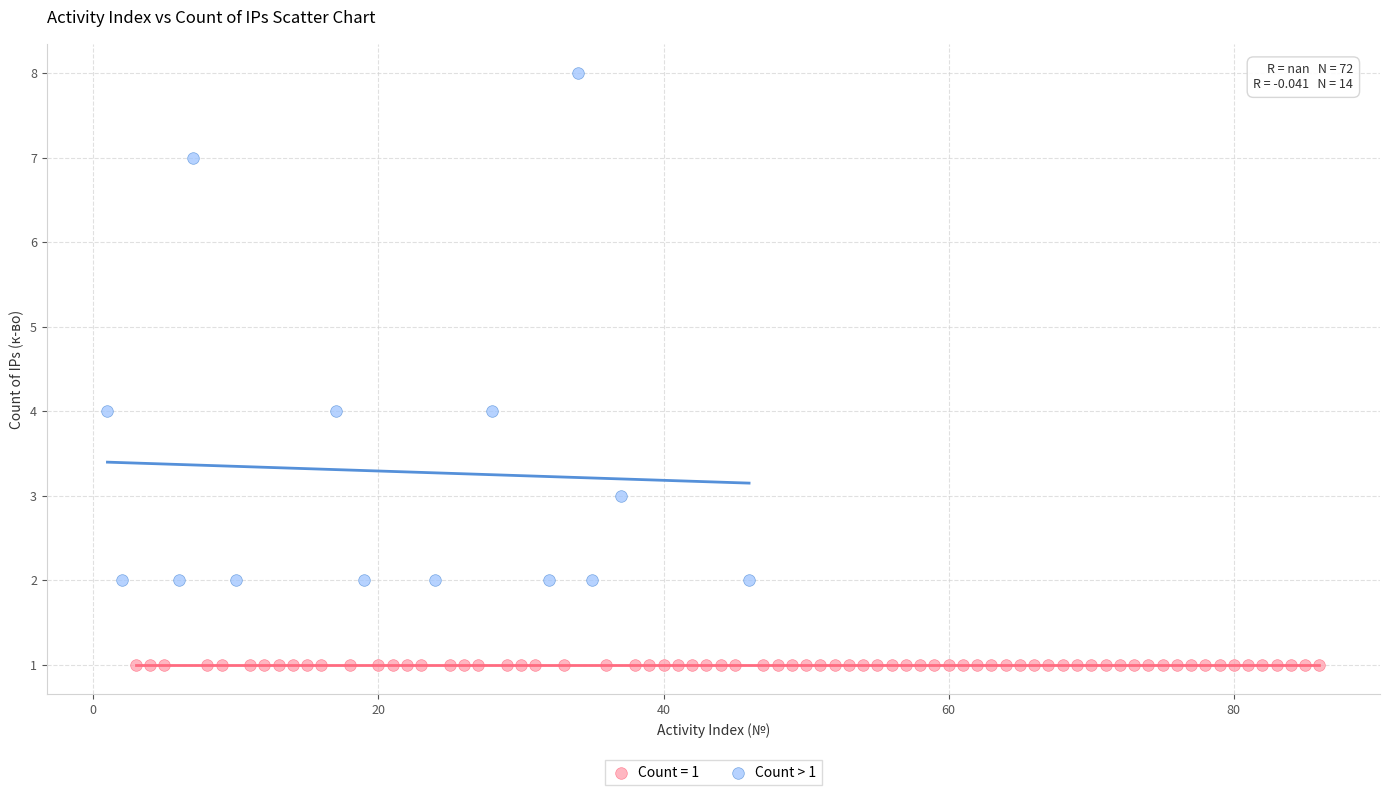

Which series contains the lowest Y value?

Count = 1